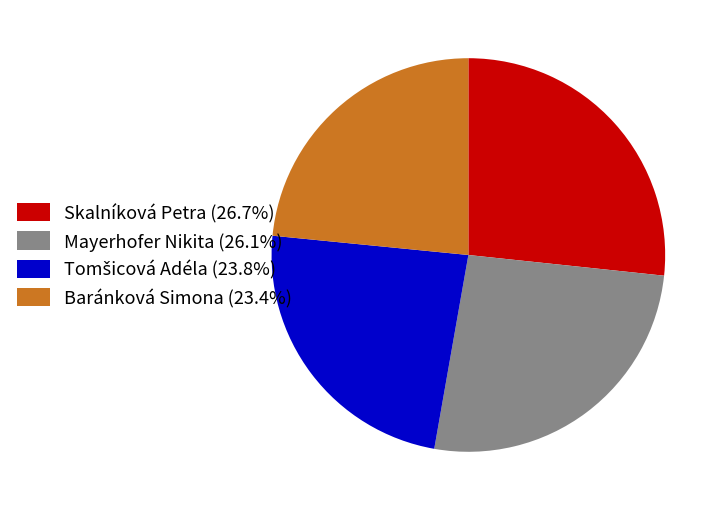

Is there any slice that represents more than half of the pie?

No